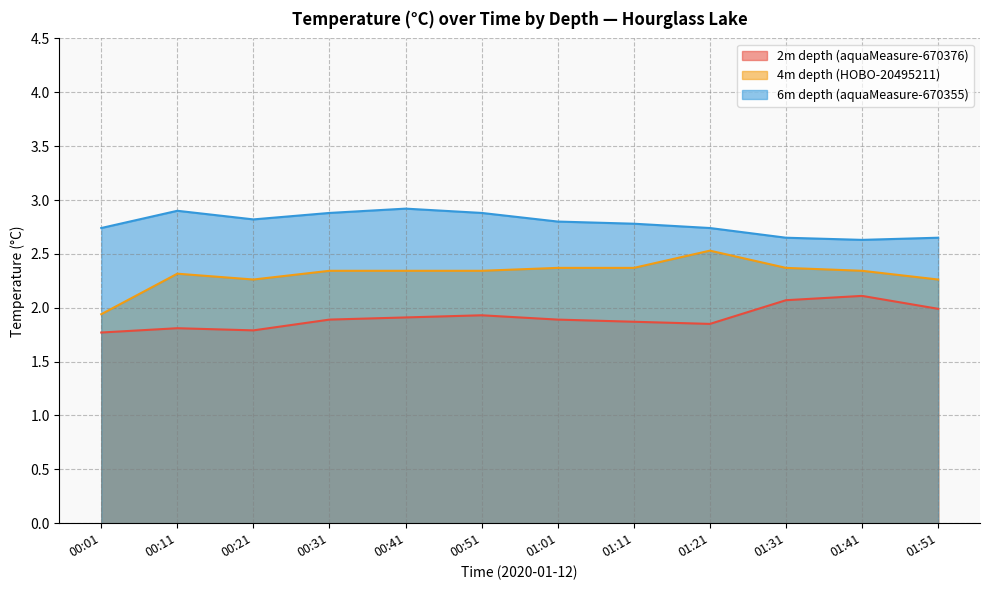

Reading right to left, transcribe all the data shown in this chart.

2m depth (aquaMeasure-670376): 01:51=2.0	01:41=2.1	01:31=2.1	01:21=1.9	01:11=1.9	01:01=1.9	00:51=1.9	00:41=1.9	00:31=1.9	00:21=1.8	00:11=1.8	00:01=1.8
4m depth (HOBO-20495211): 01:51=2.3	01:41=2.3	01:31=2.4	01:21=2.5	01:11=2.4	01:01=2.4	00:51=2.3	00:41=2.3	00:31=2.3	00:21=2.3	00:11=2.3	00:01=1.9
6m depth (aquaMeasure-670355): 01:51=2.6	01:41=2.6	01:31=2.6	01:21=2.7	01:11=2.8	01:01=2.8	00:51=2.9	00:41=2.9	00:31=2.9	00:21=2.8	00:11=2.9	00:01=2.7